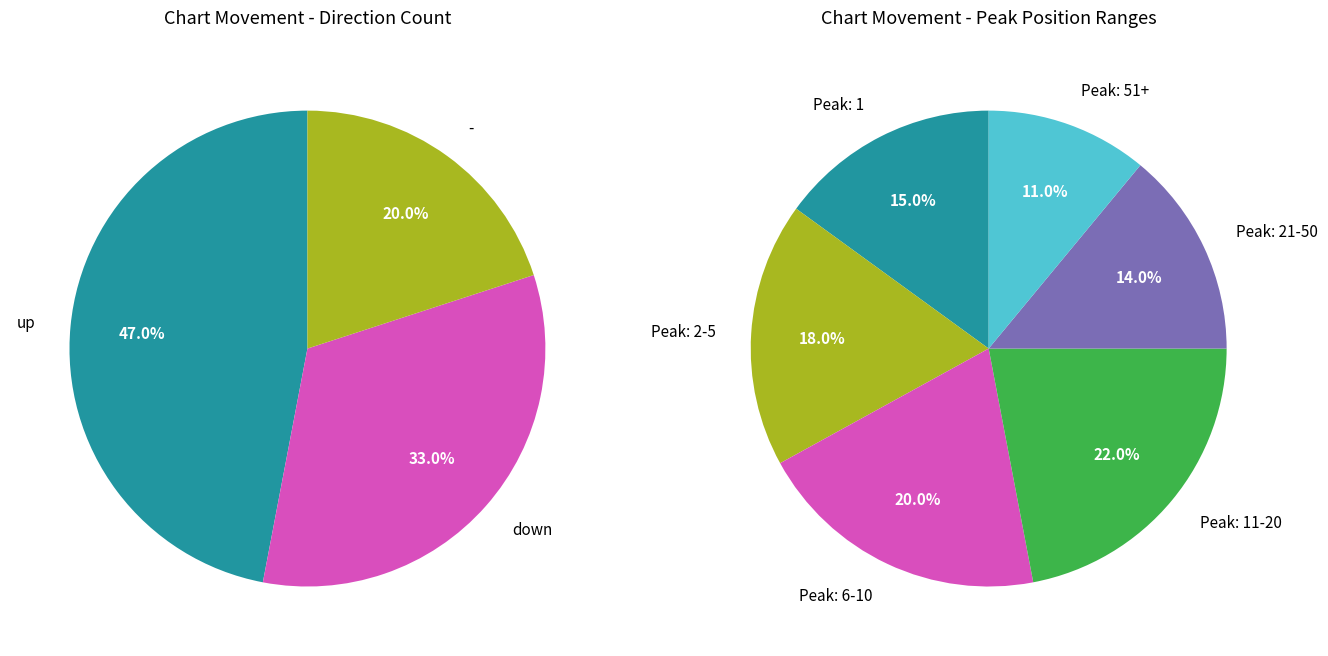

What percentage is the down slice, to the nearest percent?

33%